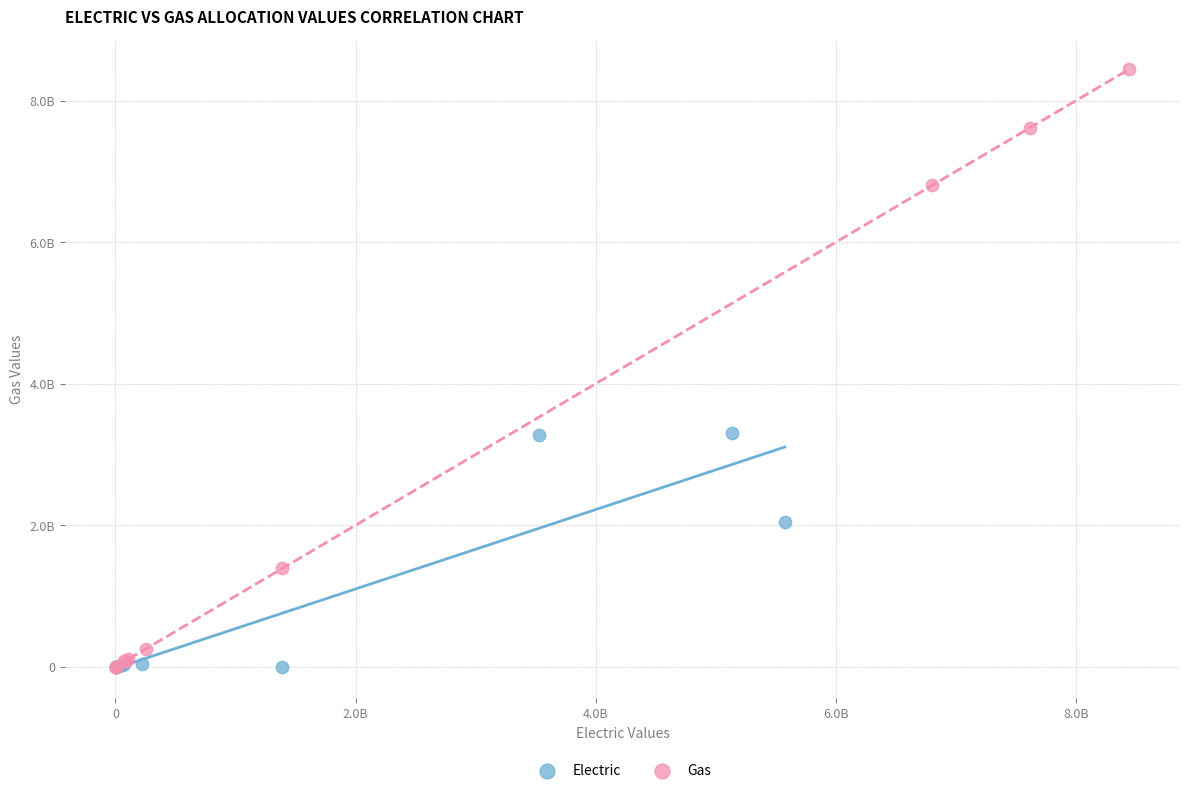

What are all the series names shown in the legend?

Electric, Gas